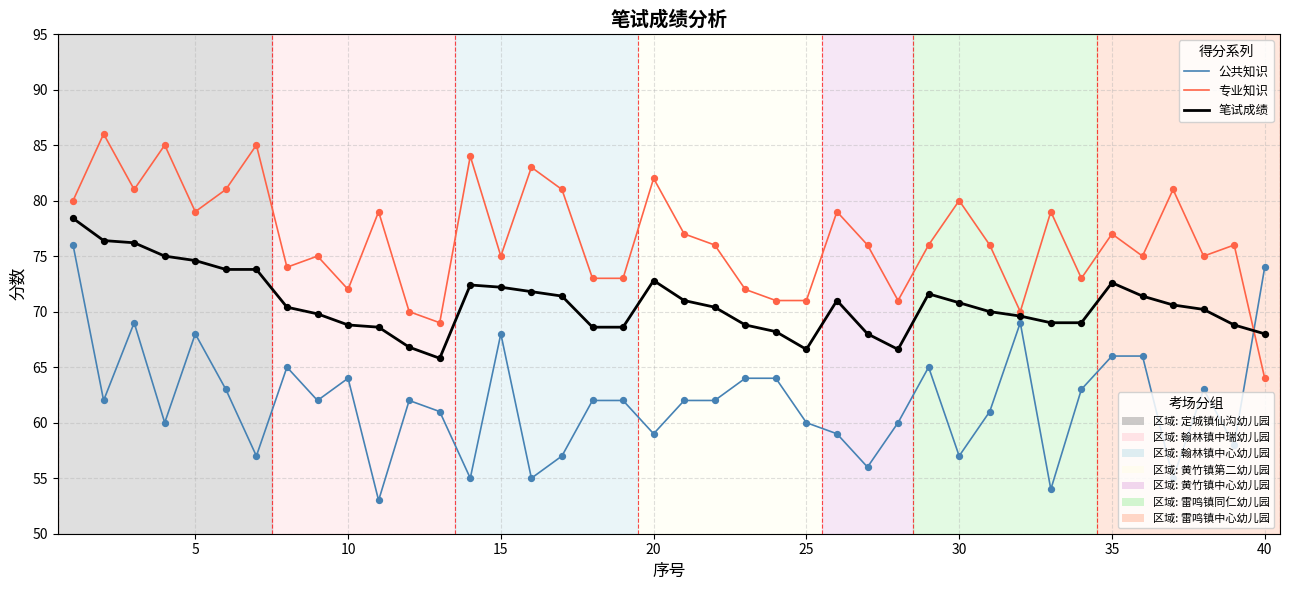

What is the minimum value shown in the chart?

53.0